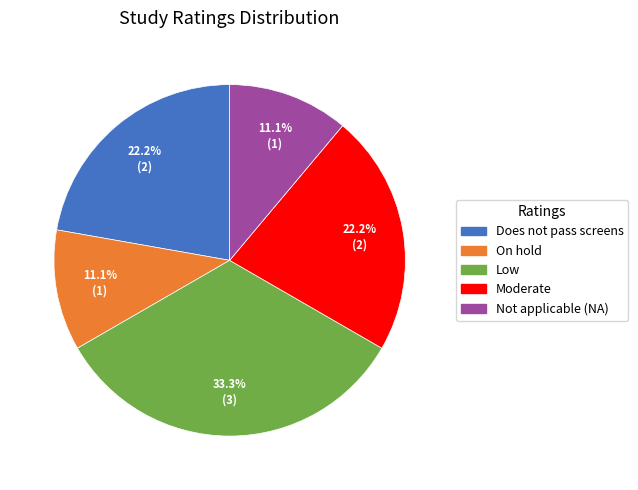

Approximately how many times larger is the value at On hold compared to Low?

0.3